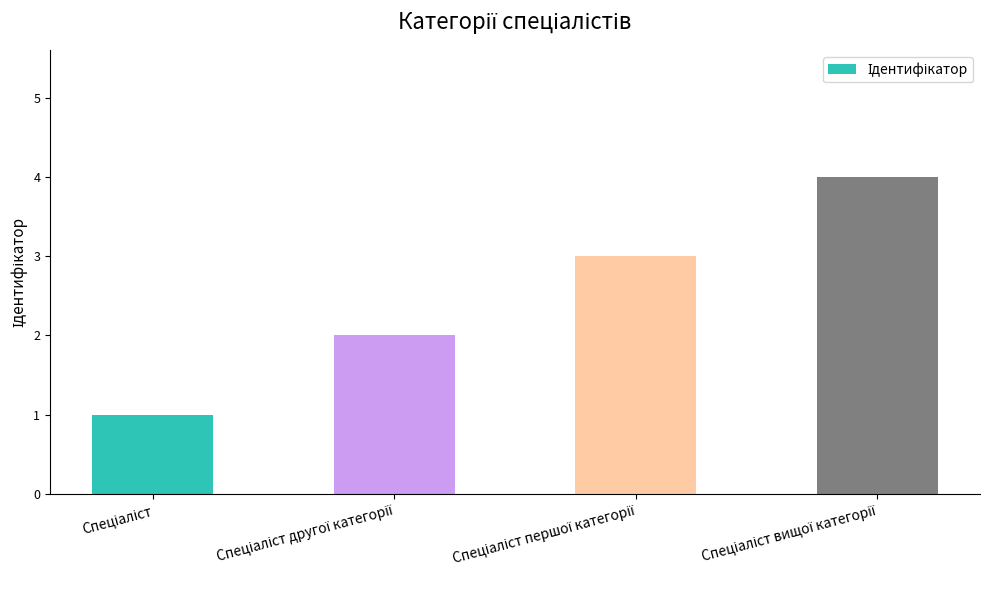

What is the sum of all values?

10